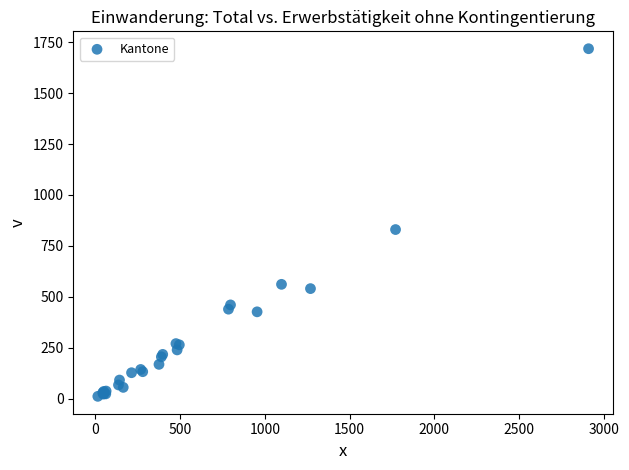

What Y value in the scatter plot is closest to 864?

830